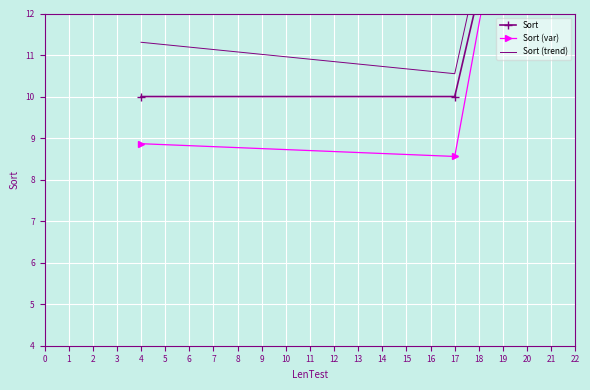

What is the sum of the Sort values at 11 and 15?

70.0